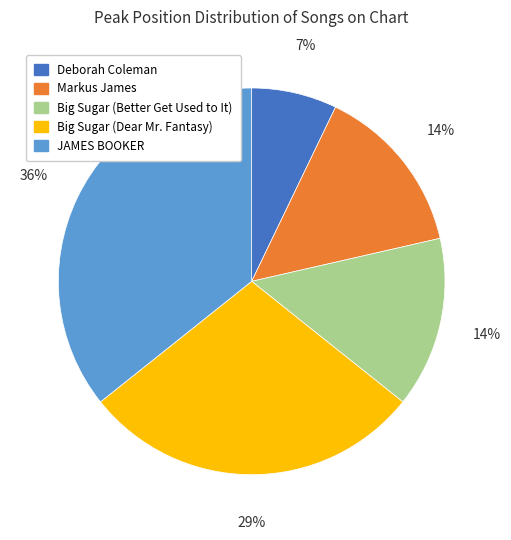

To the nearest percent, what is the average slice percentage?

20%